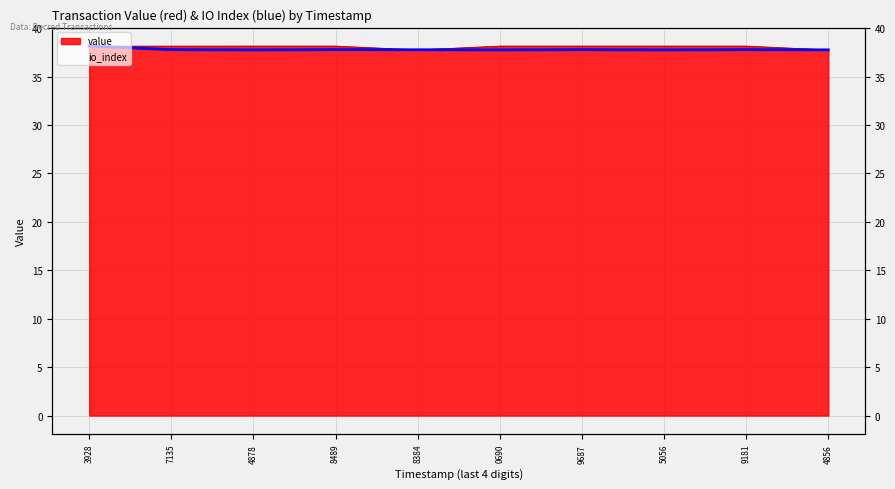

What is the label of the 7th point from the right?

8489